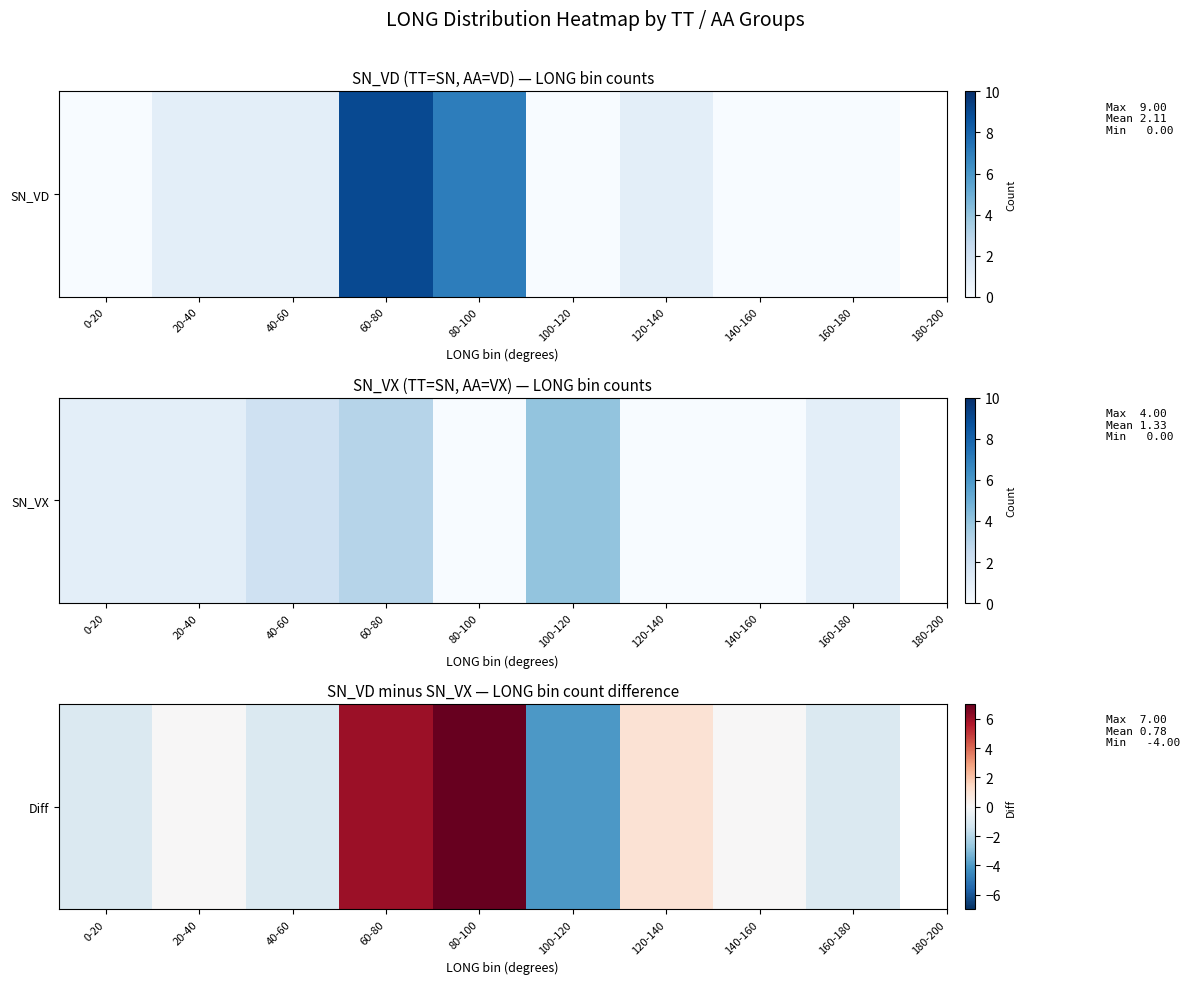

Reading left to right, transcribe all the data shown in this chart.

0-20=-1	20-40=0	40-60=-1	60-80=6	80-100=7	100-120=-4	120-140=1	140-160=0	160-180=-1